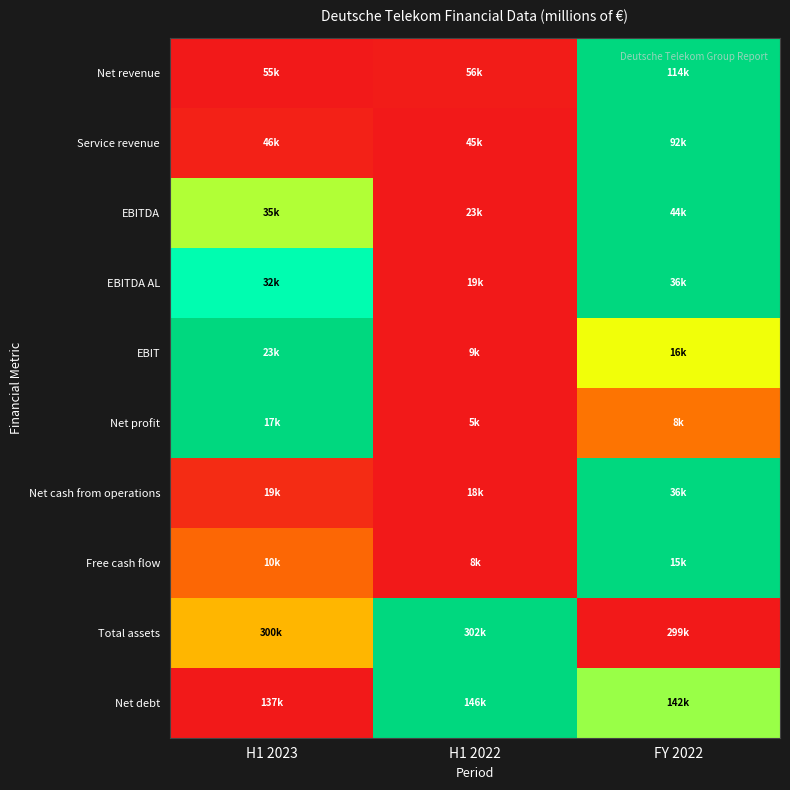

Between H1 2023 and H1 2022, which series saw the biggest shift?

EBIT